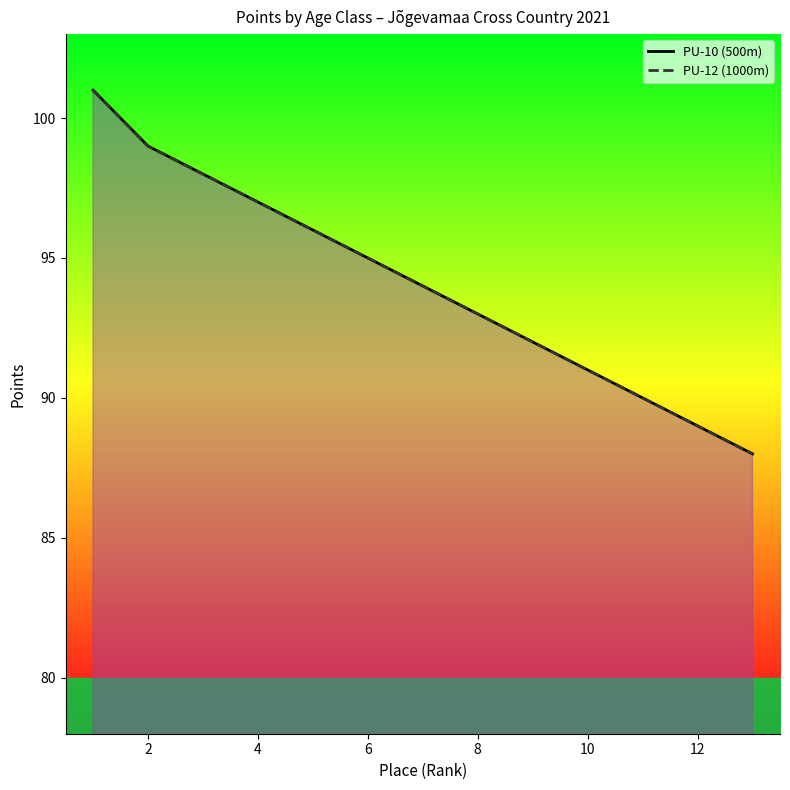

Is the value of PU-10 (500m) at 12 greater than the value of PU-12 (1000m) at 0?

No